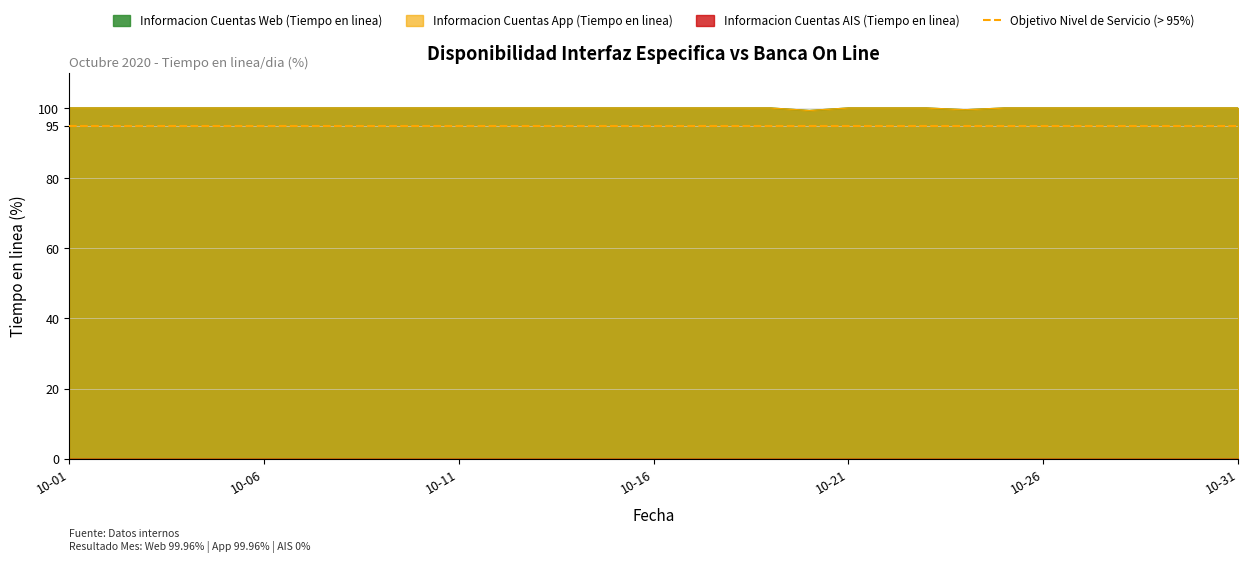

In Informacion Cuentas Web (Tiempo en linea), how many points are lower than both neighbors (excluding endpoints)?

2